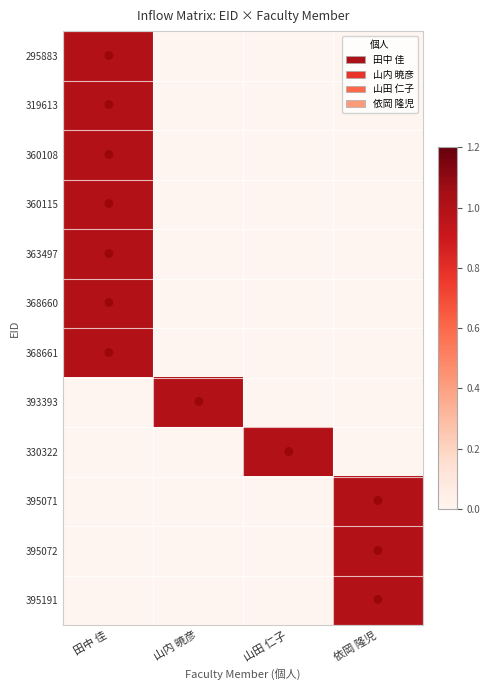

At which category is the sum across all series the highest?

田中 佳